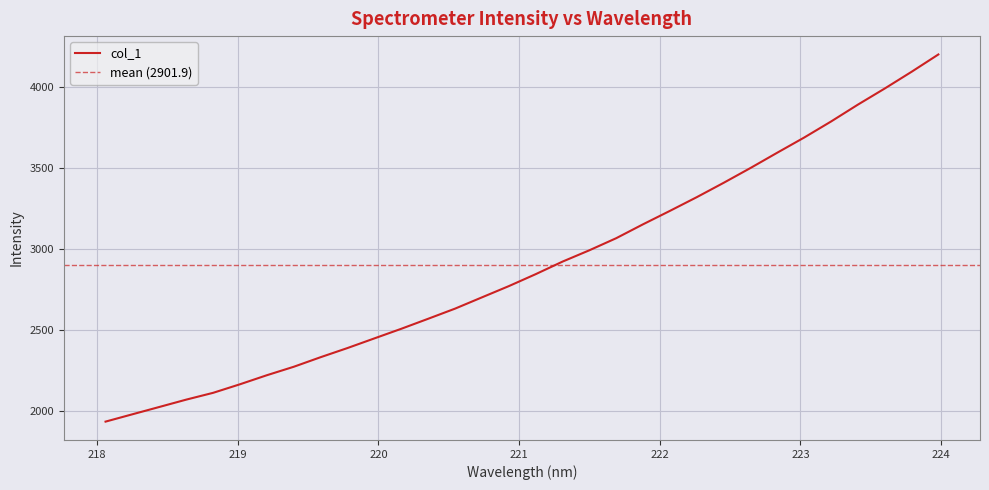

Where does the data first go above 2845?

221.1174